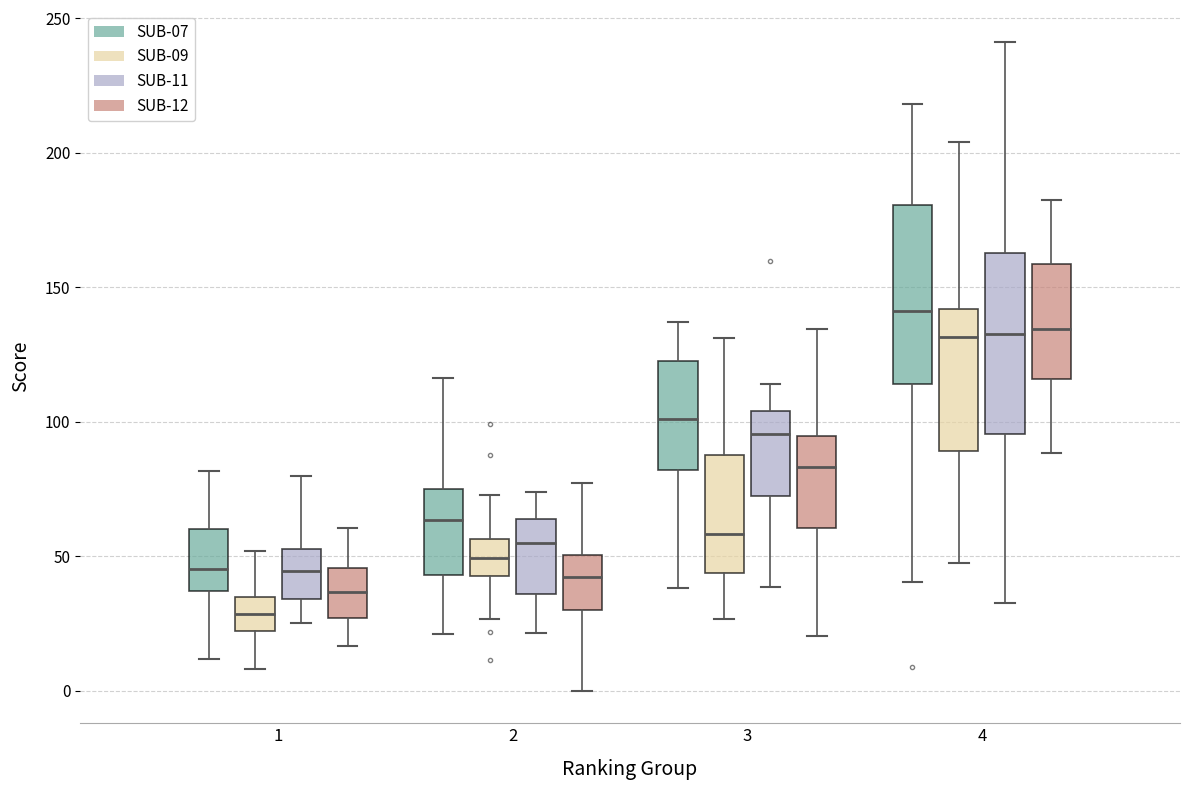

Reading left to right, read every box against the y-axis: the position of its median line, the range the box covers, and the ends of its whiskers. The values are not printed on the chart, so give them approximately, as read against the axis.

1 (SUB-07): median 45, box 35 to 60, whiskers 10 to 80
1 (SUB-09): median 30, box 20 to 35, whiskers 10 to 50
1 (SUB-11): median 45, box 35 to 55, whiskers 25 to 80
1 (SUB-12): median 35, box 25 to 45, whiskers 15 to 60
2 (SUB-07): median 65, box 45 to 75, whiskers 20 to 115
2 (SUB-09): median 50, box 45 to 55, whiskers 25 to 75
2 (SUB-11): median 55, box 35 to 65, whiskers 20 to 75
2 (SUB-12): median 40, box 30 to 50, whiskers 0 to 75
3 (SUB-07): median 100, box 80 to 125, whiskers 40 to 135
3 (SUB-09): median 60, box 45 to 90, whiskers 25 to 130
3 (SUB-11): median 95, box 70 to 105, whiskers 40 to 115
3 (SUB-12): median 85, box 60 to 95, whiskers 20 to 135
4 (SUB-07): median 140, box 115 to 180, whiskers 40 to 220
4 (SUB-09): median 130, box 90 to 140, whiskers 50 to 205
4 (SUB-11): median 135, box 95 to 165, whiskers 35 to 240
4 (SUB-12): median 135, box 115 to 160, whiskers 90 to 180